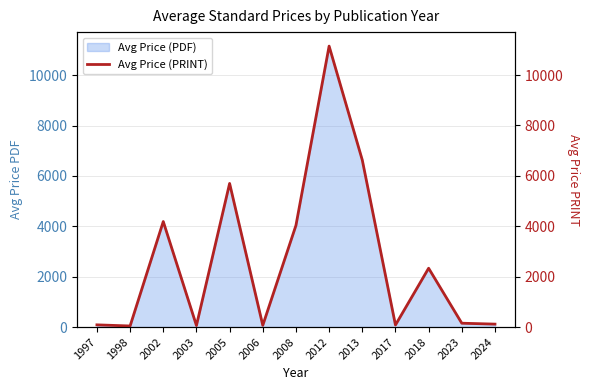

Does the chart display data point markers on the line(s)?

No